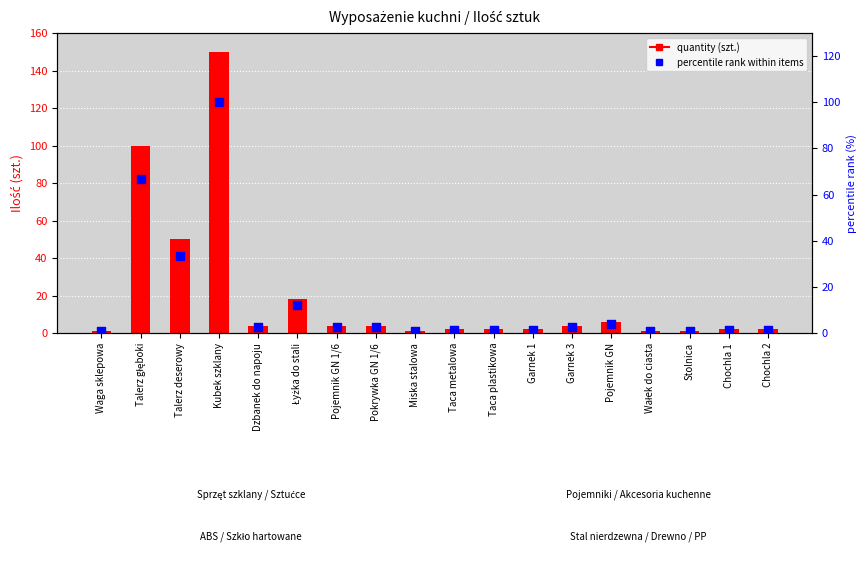

Which series has the largest total across all categories?

quantity (szt.)